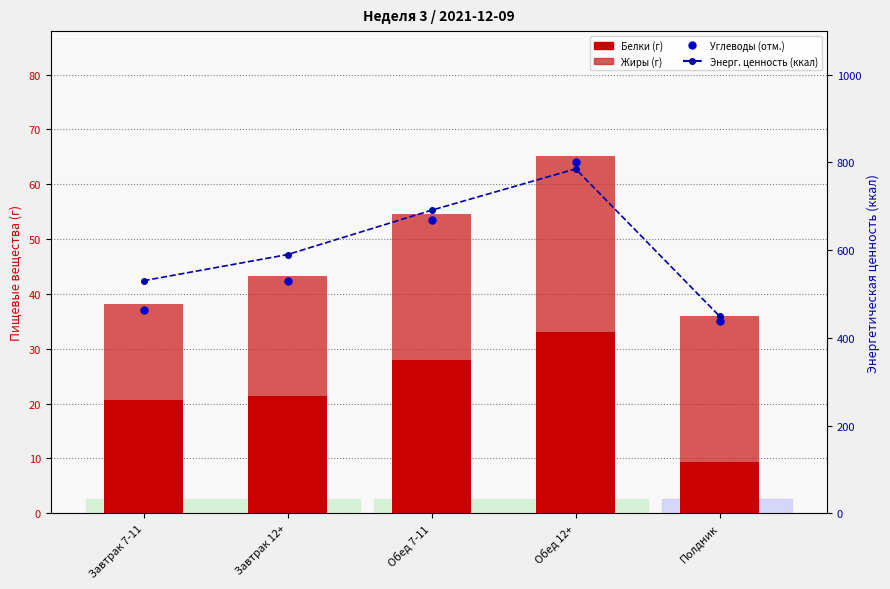

Is the value of Белки (г) at Завтрак 7-11 greater than the value of Углеводы (отм.) at Завтрак 12+?

No